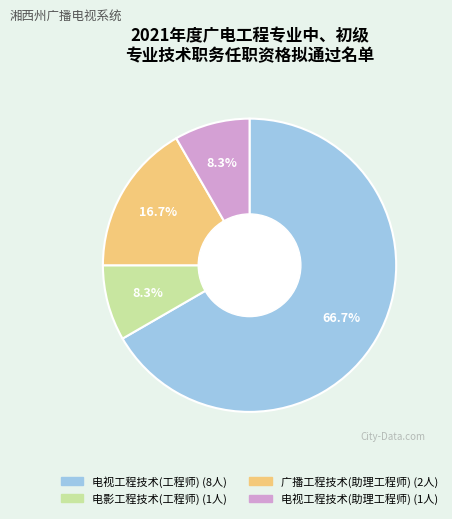

What percentage is NOT represented by 电视工程技术(工程师)?

33.3%